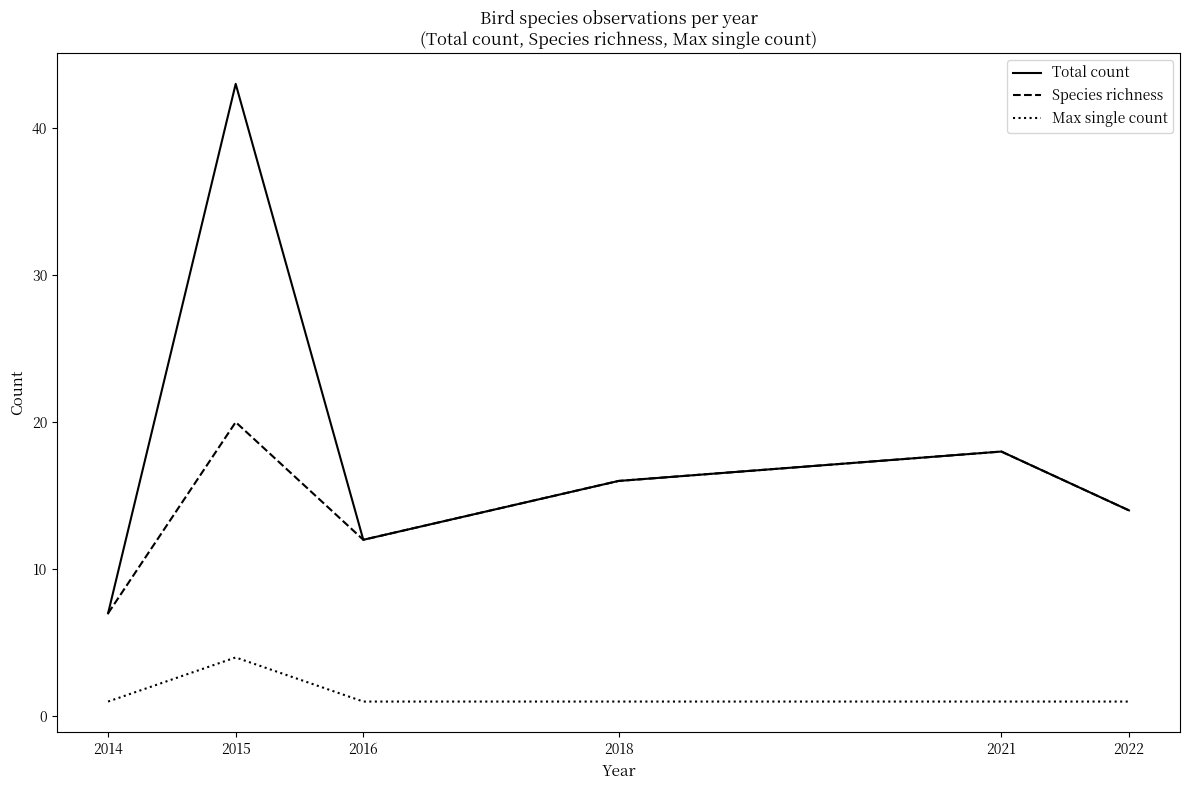

What is the lowest value of the Max single count series?

1